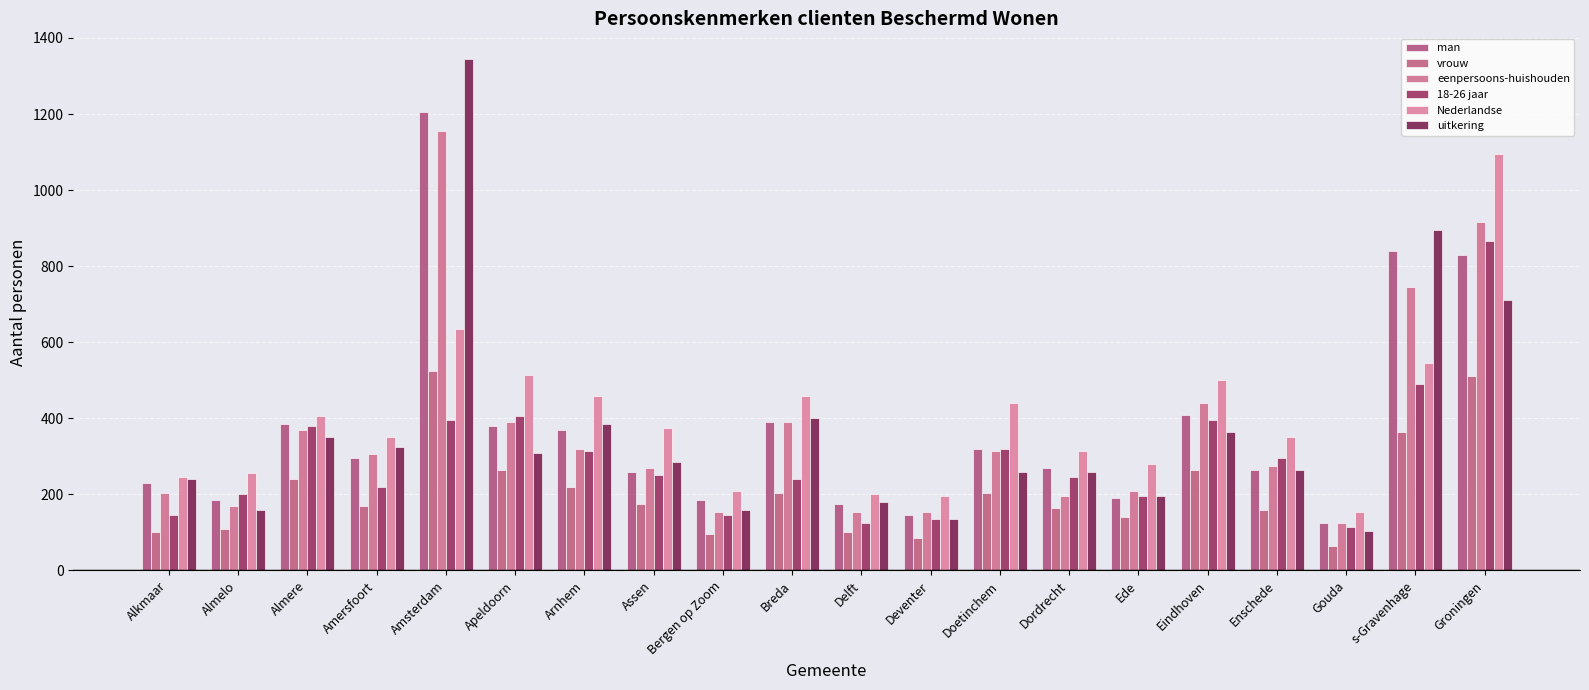

What are all the series names shown in the legend?

man, vrouw, eenpersoons-huishouden, 18-26 jaar, Nederlandse, uitkering